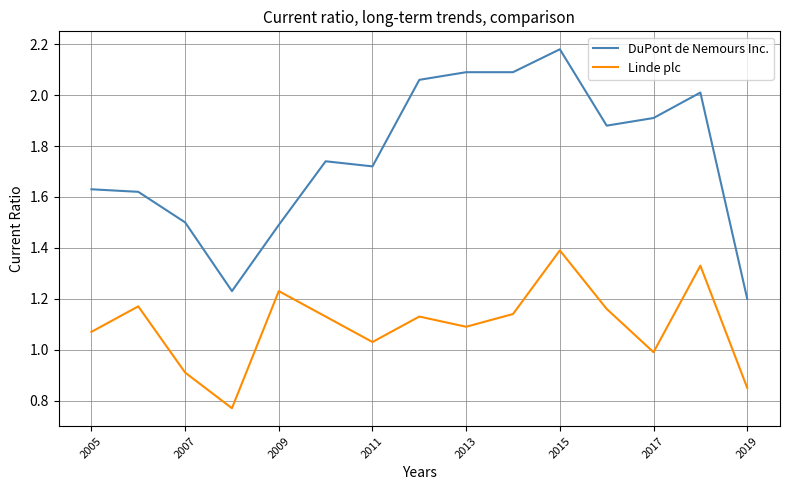

Count the number of data series in this chart.

2